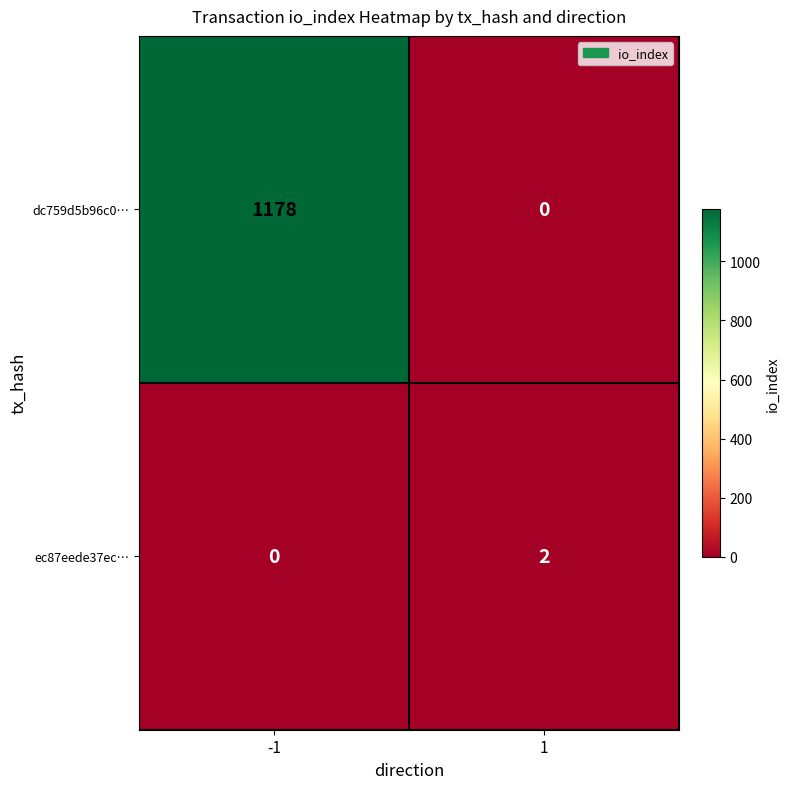

List the series in order of their peak value, highest first.

dc759d5b96c0…, ec87eede37ec…